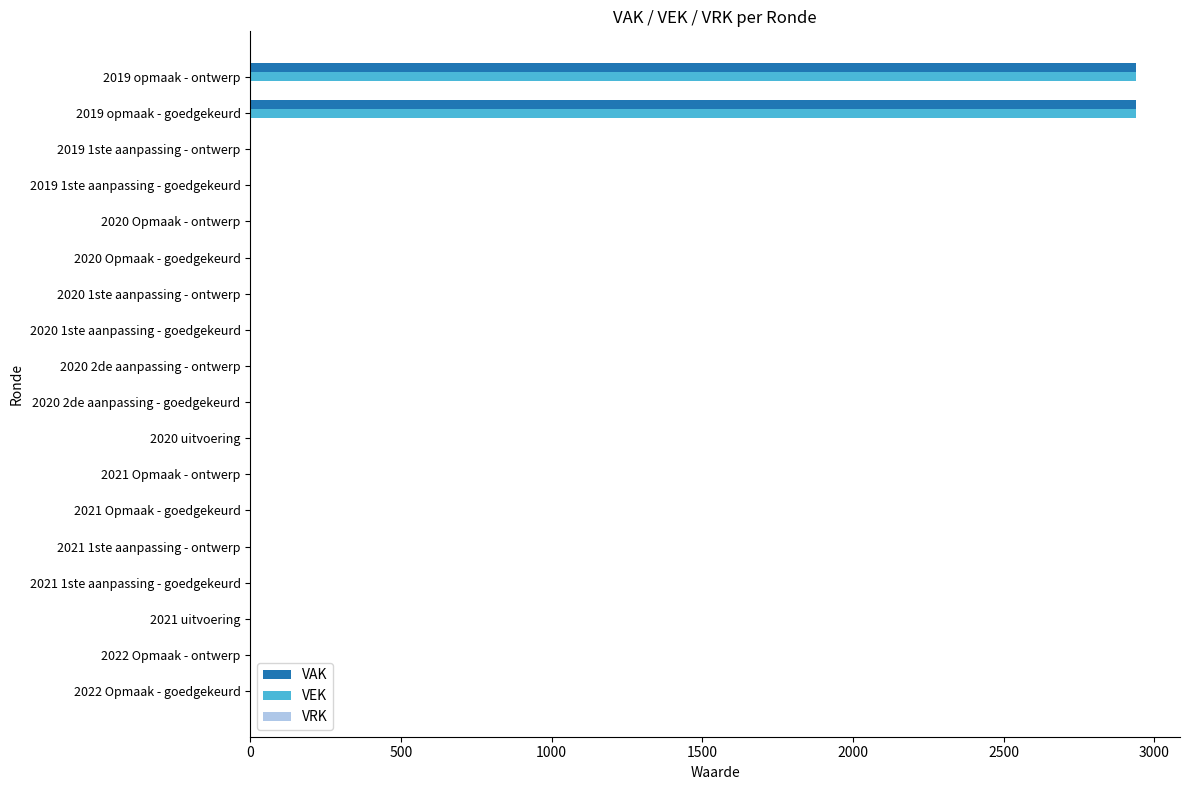

What is the greatest value displayed?

2938